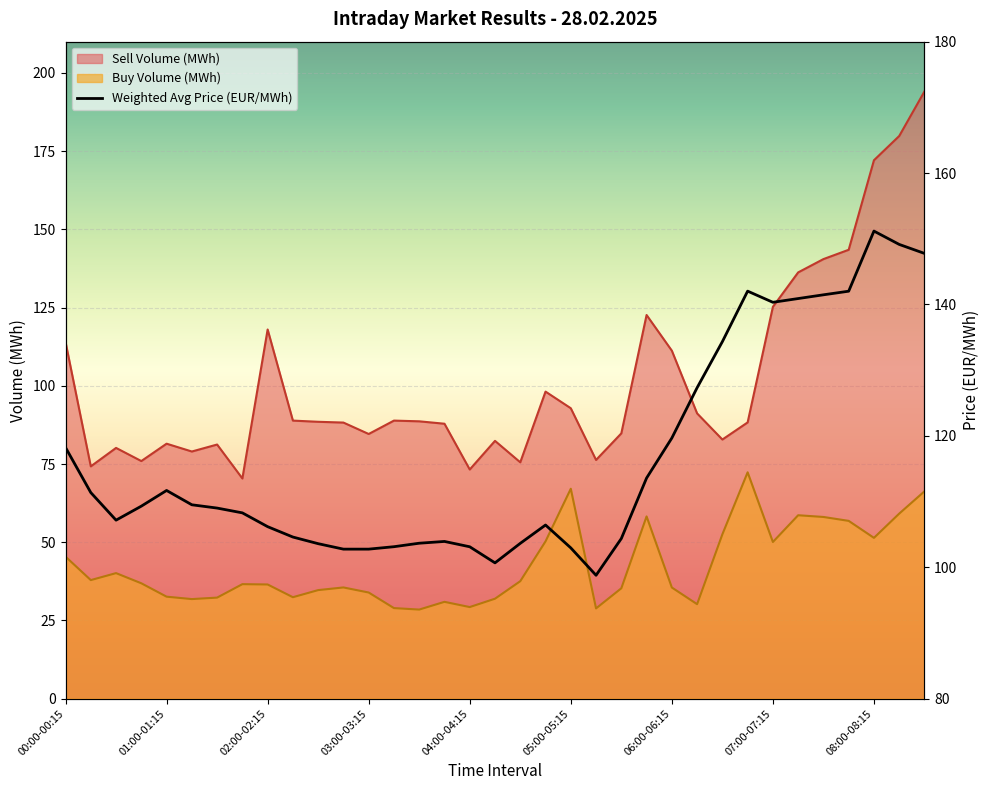

What is the highest value of the Sell Volume (MWh) series?

194.1